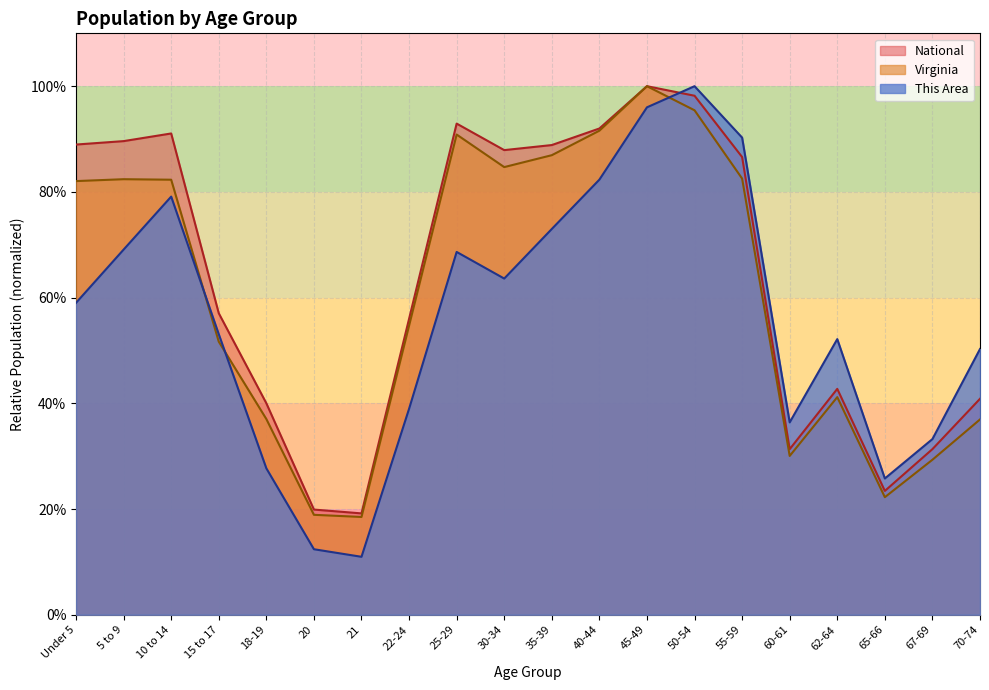

What are all the series names shown in the legend?

National, Virginia, This Area